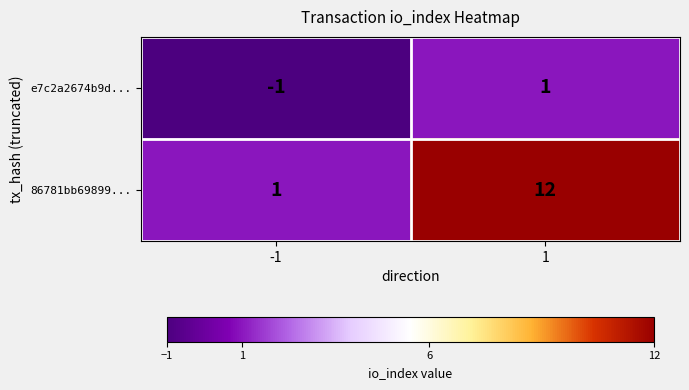

Rank the categories by e7c2a2674b9d... value from highest to lowest.

1, -1